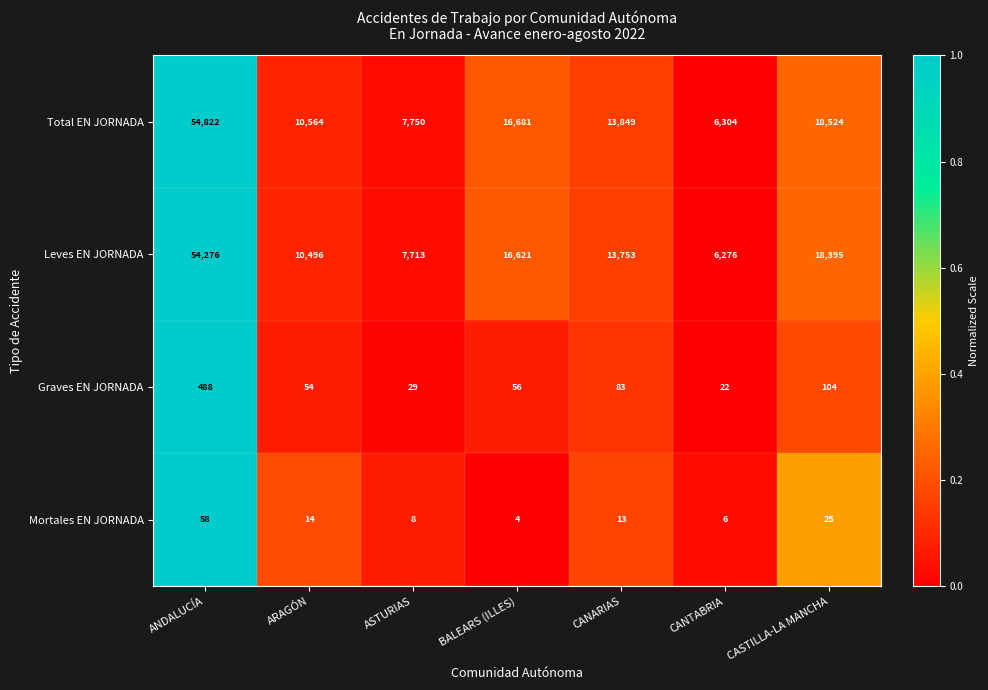

Reading right to left, what are all the values shown in this chart?

Total EN JORNADA: 18524	6304	13849	16681	7750	10564	54822
Leves EN JORNADA: 18395	6276	13753	16621	7713	10496	54276
Graves EN JORNADA: 104	22	83	56	29	54	488
Mortales EN JORNADA: 25	6	13	4	8	14	58